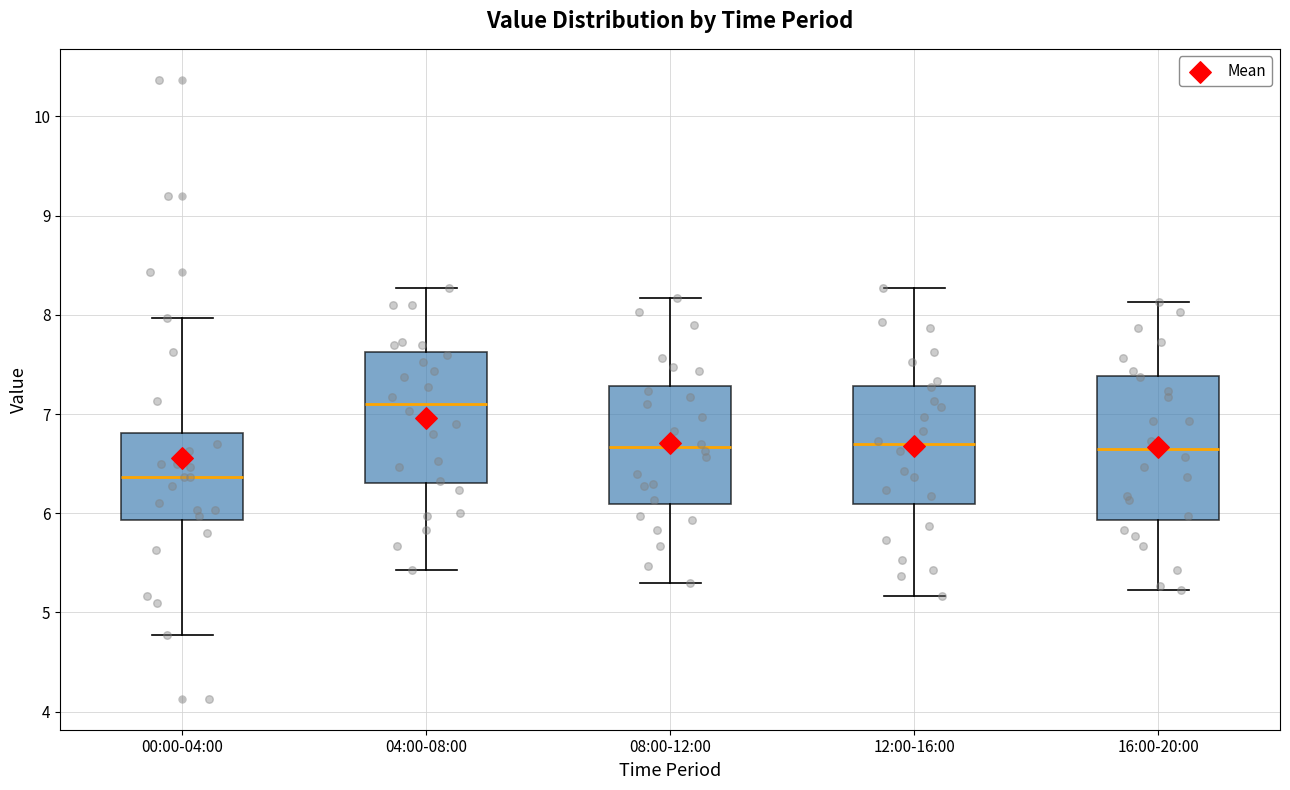

Reading left to right, transcribe this box plot: for each box, give where its median line is, the range the box spans, and where its two whiskers end, as read against the y-axis. The values are not printed on the chart, so give them approximately, as read against the axis.

00:00-04:00: median 6.4, box 5.9 to 6.8, whiskers 4.8 to 8.0
04:00-08:00: median 7.1, box 6.3 to 7.6, whiskers 5.4 to 8.3
08:00-12:00: median 6.7, box 6.1 to 7.3, whiskers 5.3 to 8.2
12:00-16:00: median 6.7, box 6.1 to 7.3, whiskers 5.2 to 8.3
16:00-20:00: median 6.7, box 5.9 to 7.4, whiskers 5.2 to 8.1